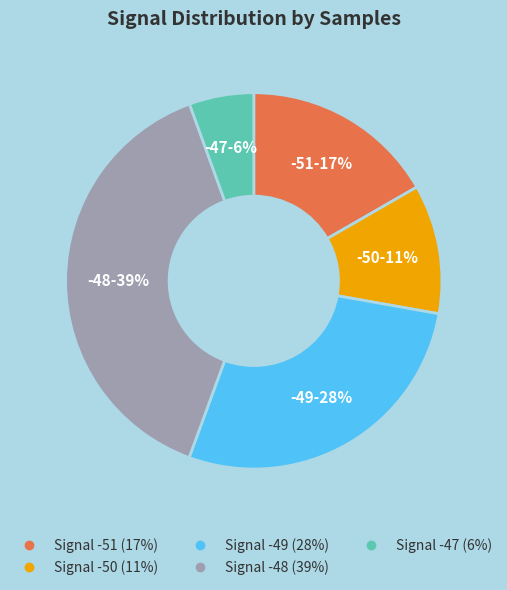

How many slices are in this pie chart?

5